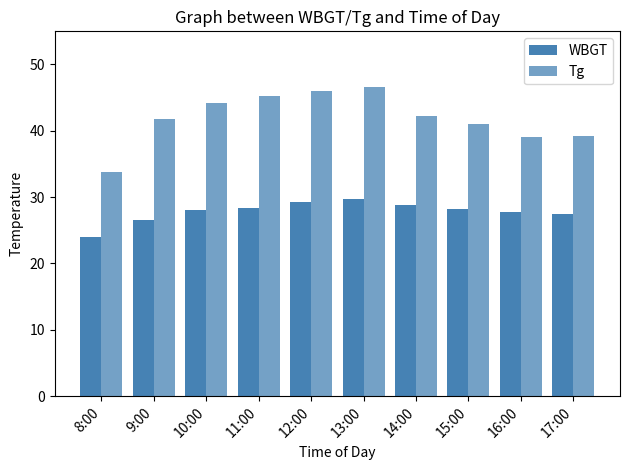

Rank the series by their maximum value, from lowest to highest.

WBGT, Tg